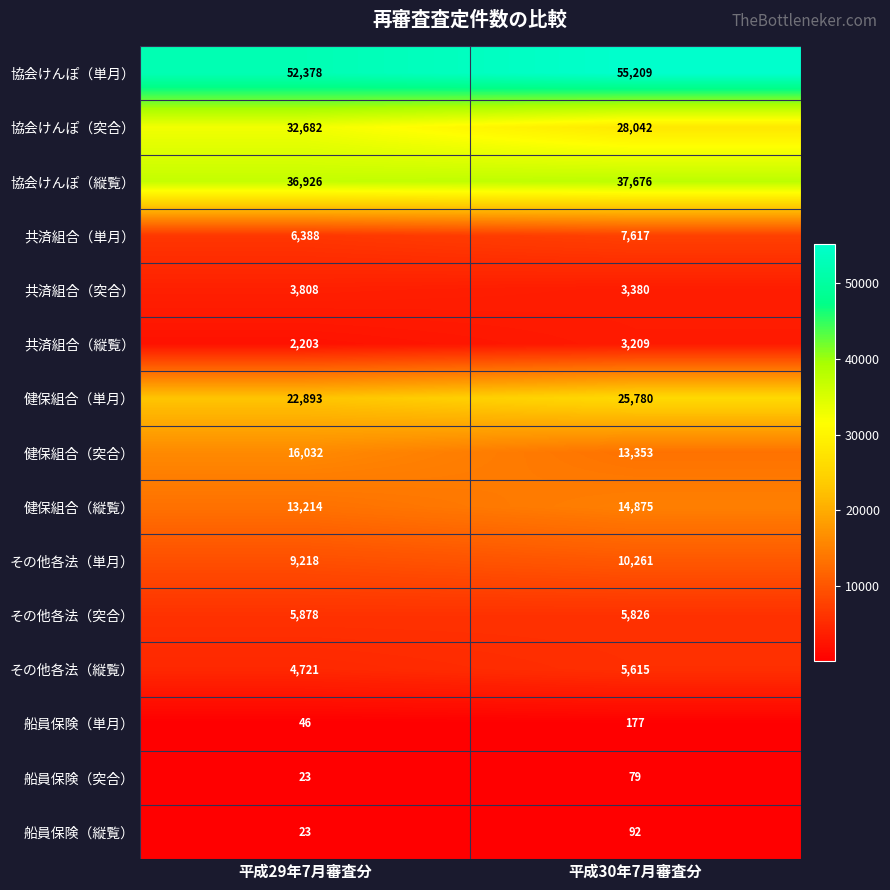

Which series has the largest total across all categories?

協会けんぽ（単月）